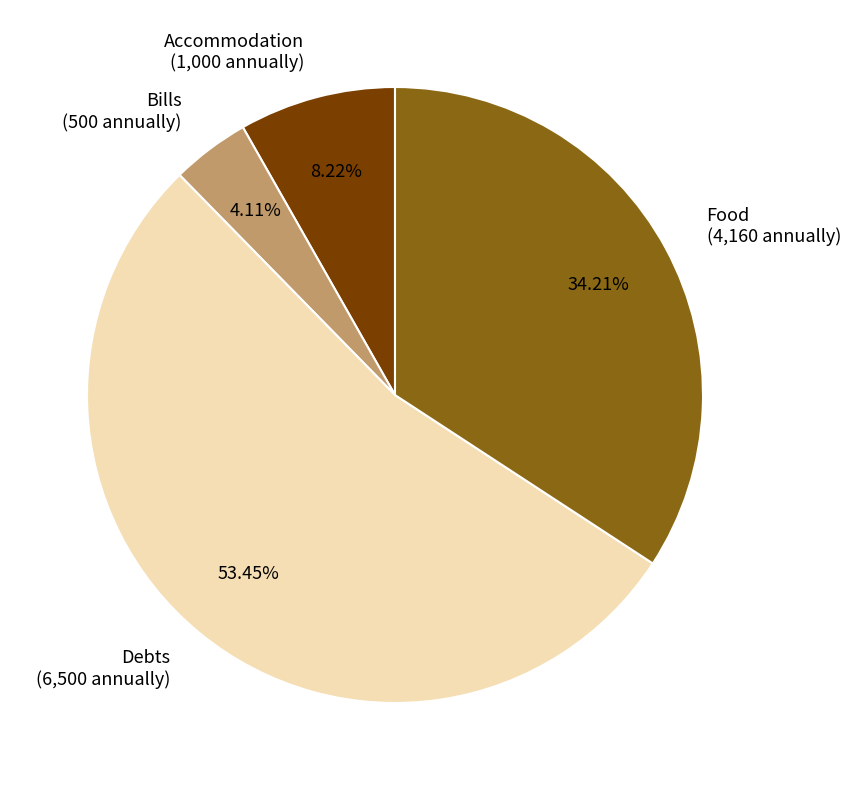

Rank the categories by value from lowest to highest.

Bills, Accommodation, Food, Debts